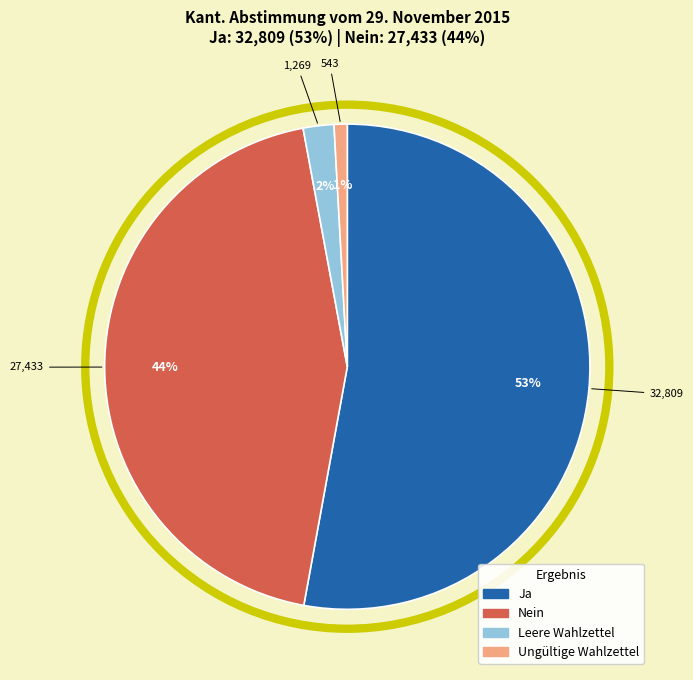

What percentage is the Ungültige Wahlzettel slice, to the nearest percent?

1%